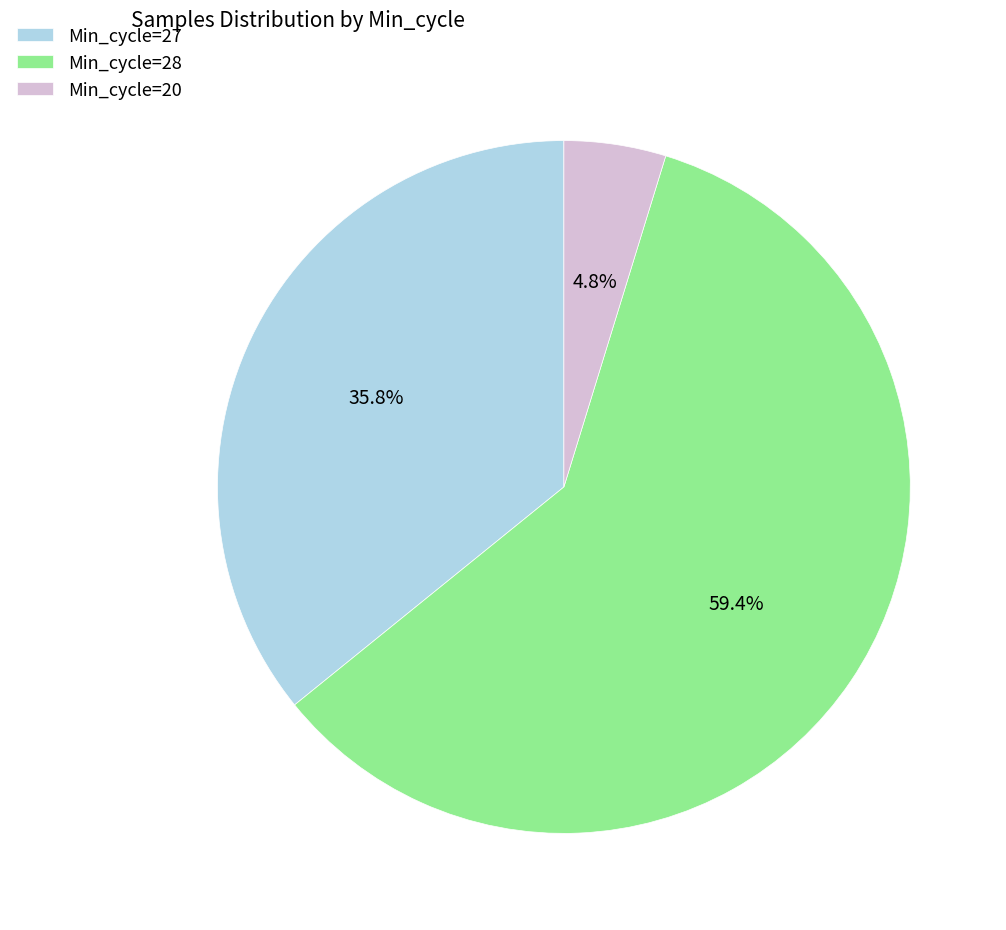

What percentage do Min_cycle=20 and Min_cycle=28 together represent?

64.2%